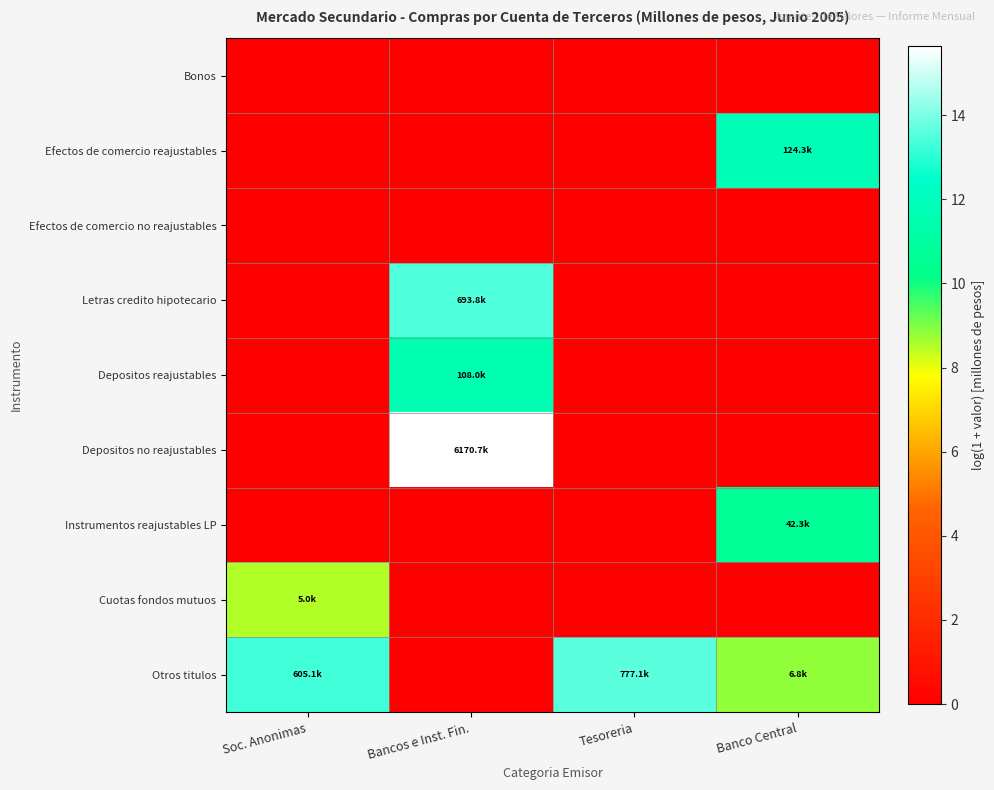

List the series in order of their peak value, highest first.

Depositos no reajustables, Otros titulos, Letras credito hipotecario, Efectos de comercio reajustables, Depositos reajustables, Instrumentos reajustables LP, Cuotas fondos mutuos, Bonos, Efectos de comercio no reajustables